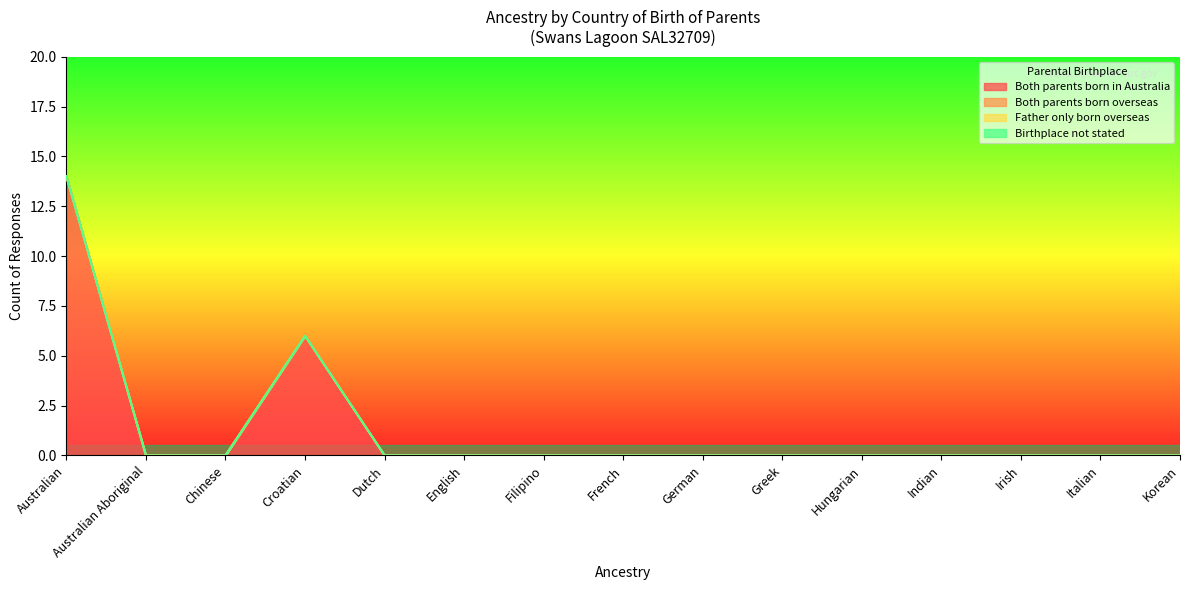

At which label is Both parents born overseas closest to 0?

Australian